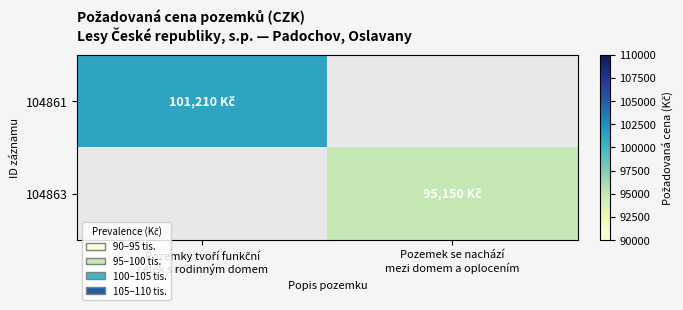

At Pozemky tvoří funkční celek s rodinným domem, list the series in order from largest to smallest.

104861, 104863